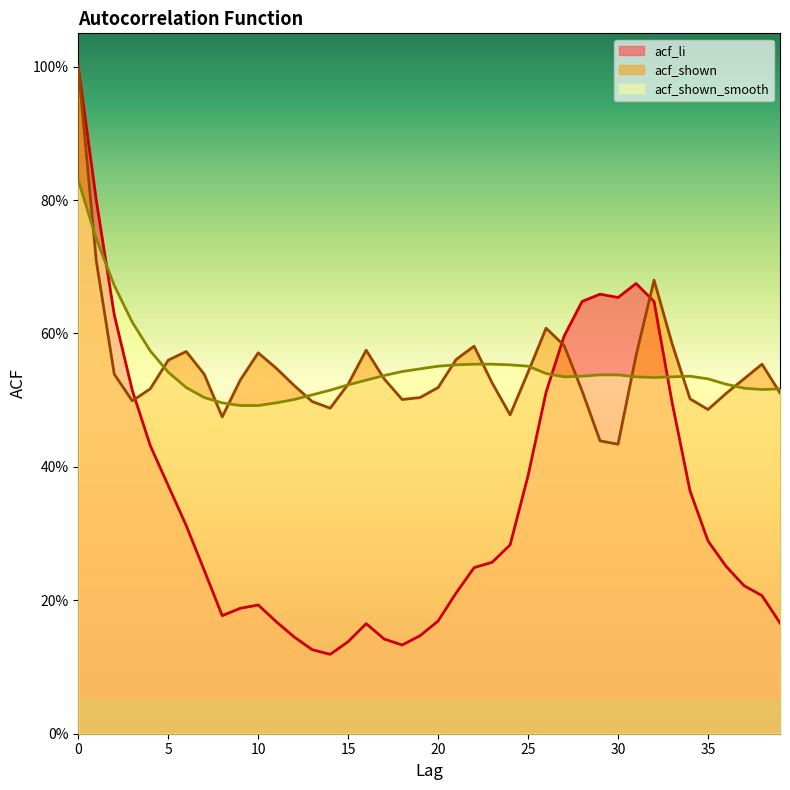

What is the difference between the highest and lowest values at 15?

0.4